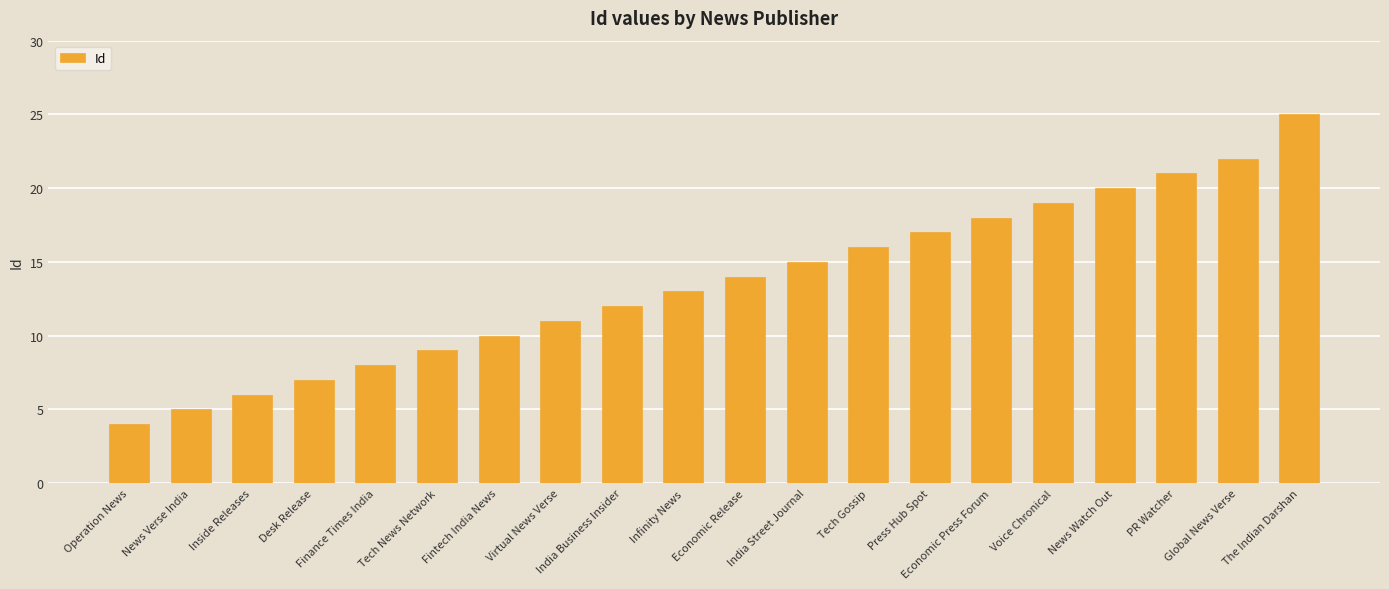

What is the change in value from Operation News to The Indian Darshan?

+21